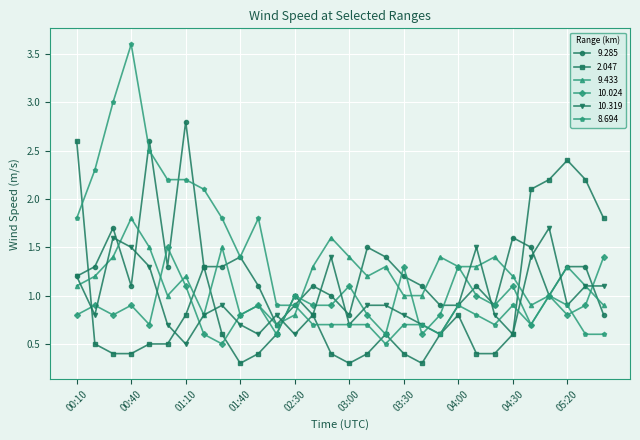

How many categories are shown in the chart?

30